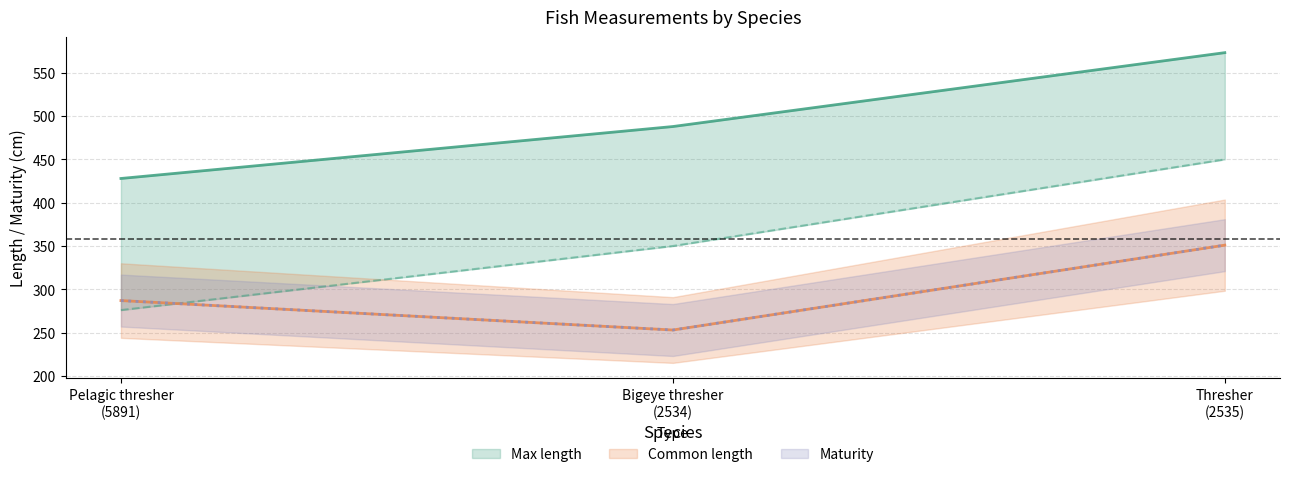

Between Bigeye thresher
(2534) and Thresher
(2535), which series saw the biggest shift?

Common length